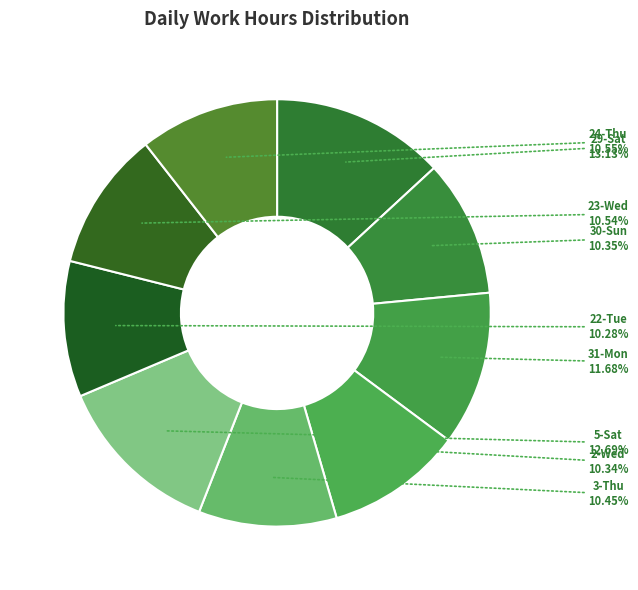

Is there a majority slice in this chart?

No